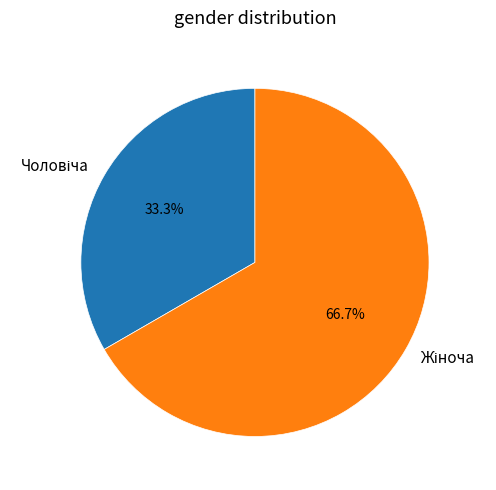

What percentage is the Жіноча slice, to the nearest percent?

67%